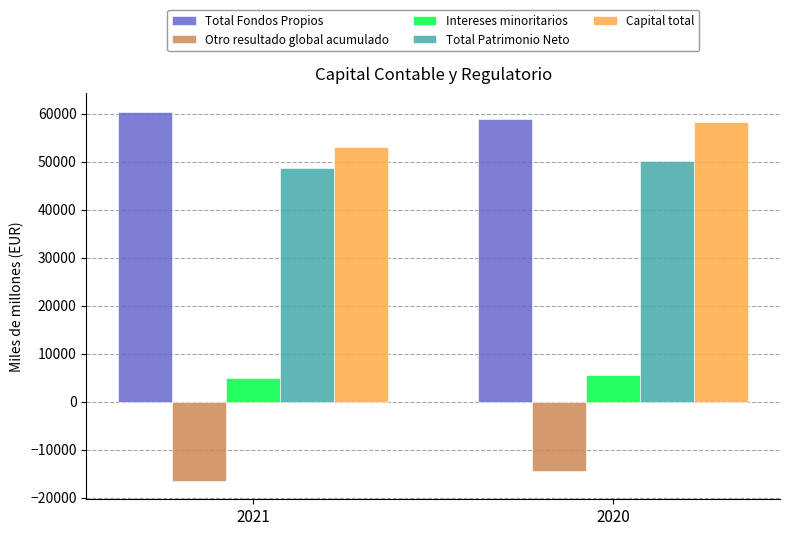

Does the chart contain any negative values?

Yes